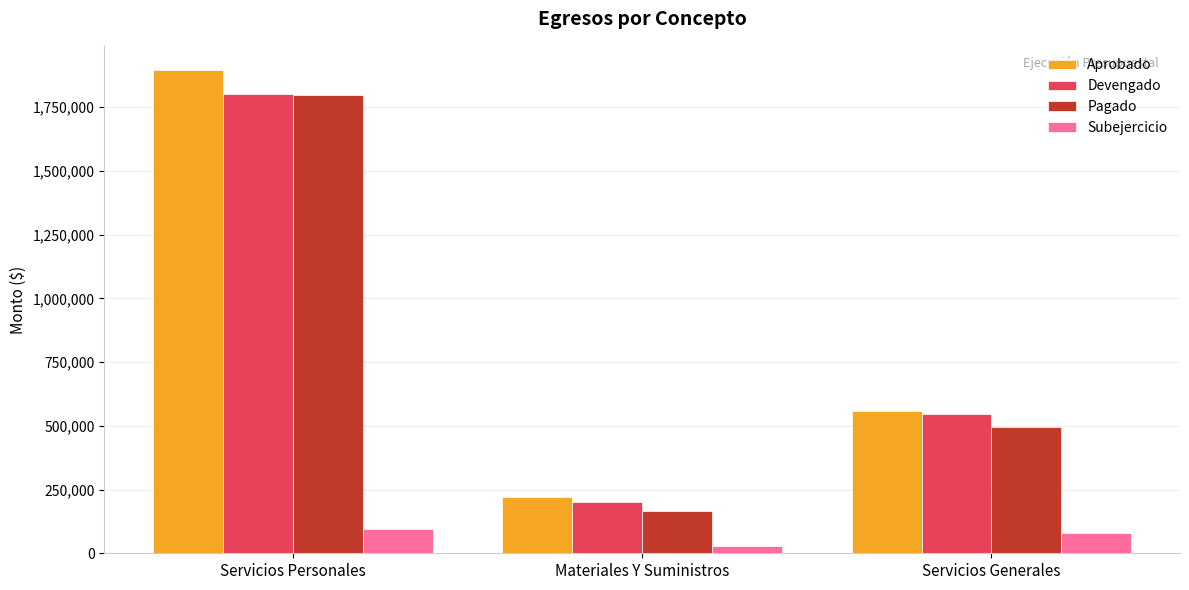

What are all the series names shown in the legend?

Aprobado, Devengado, Pagado, Subejercicio